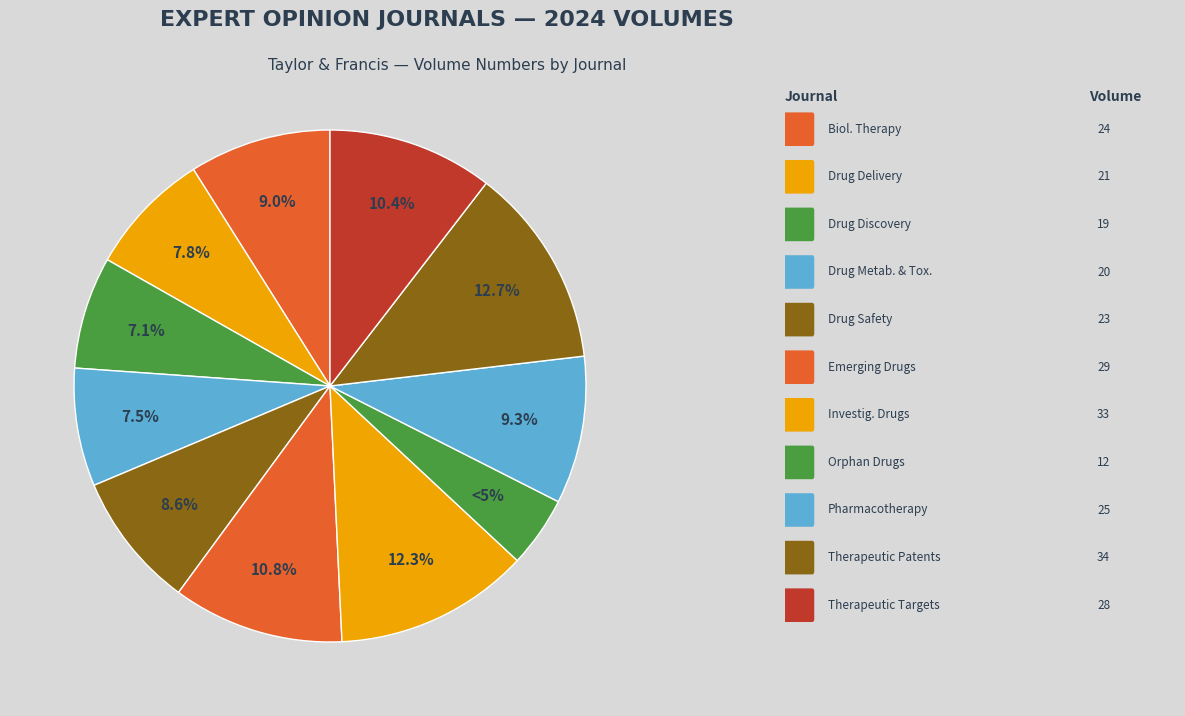

To the nearest percent, what portion does Expert Opinion on Therapeutic Patents represent?

13%